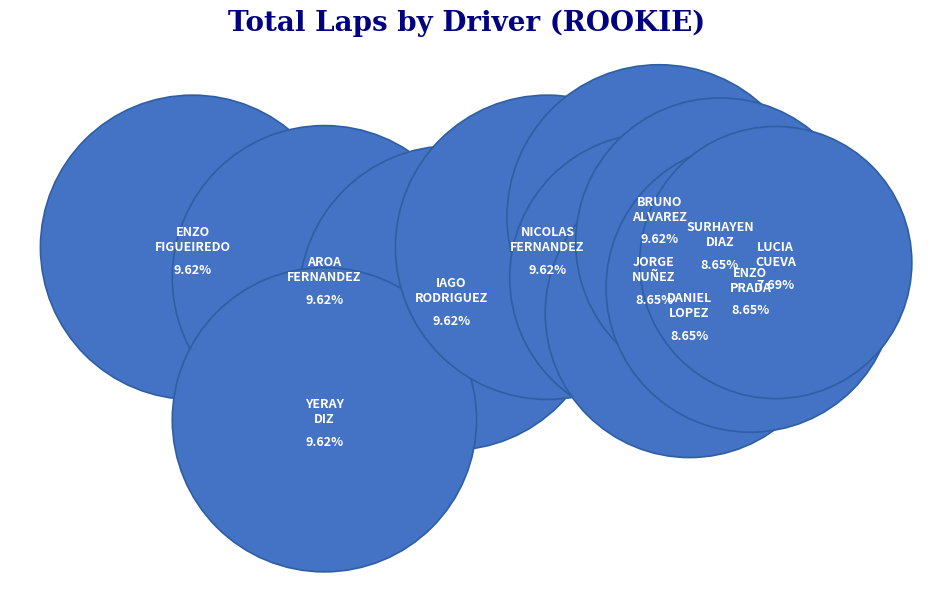

Count the number of slices in the pie.

11